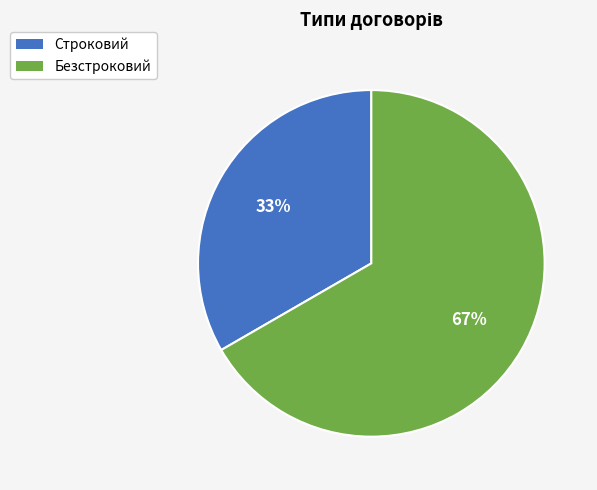

How many segments does this pie chart have?

2